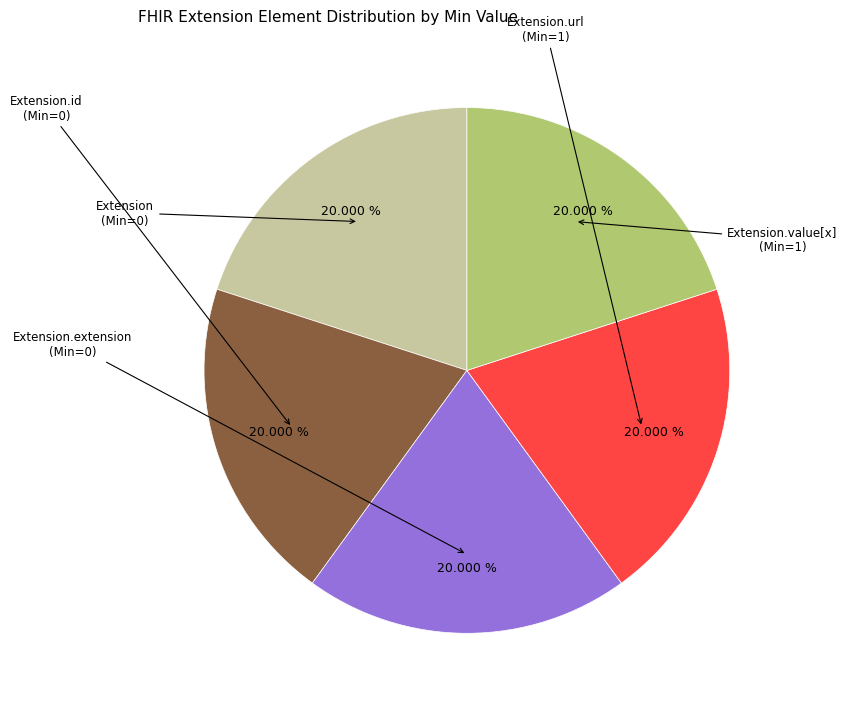

Is there any slice that represents more than half of the pie?

No